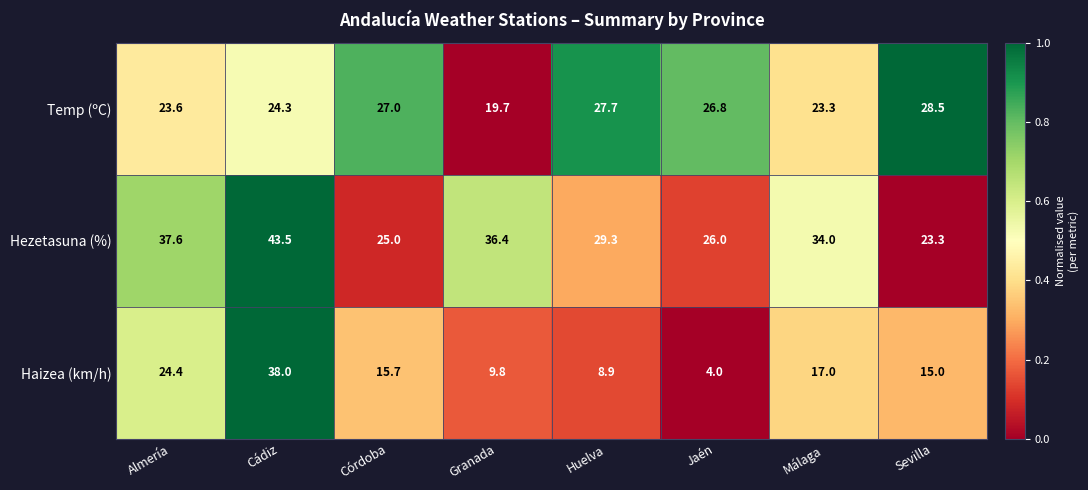

Rank the series at Málaga from lowest to highest value.

Haizea (km/h), Temp (ºC), Hezetasuna (%)